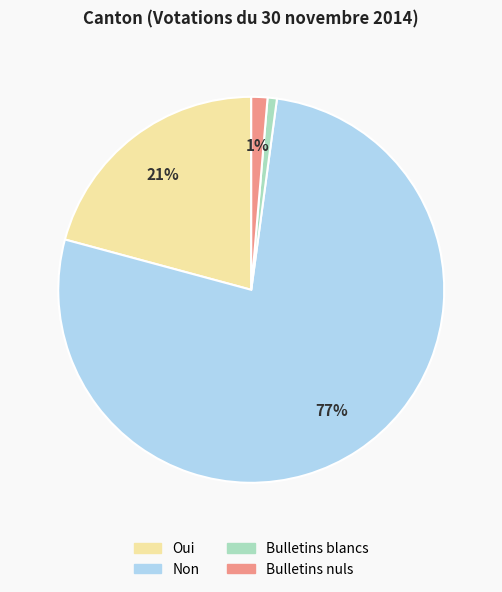

The Bulletins nuls slice represents 11% of the pie. True or false?

False